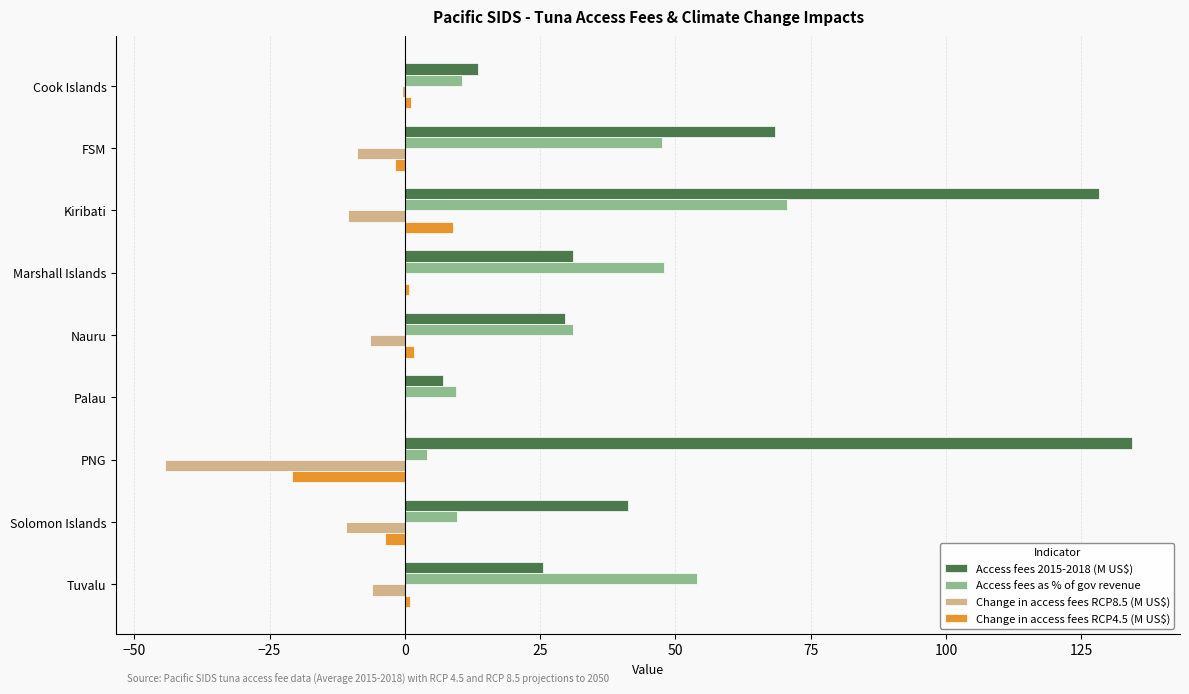

What is the sum of all Change in access fees RCP4.5 (M US$) values?

-12.6